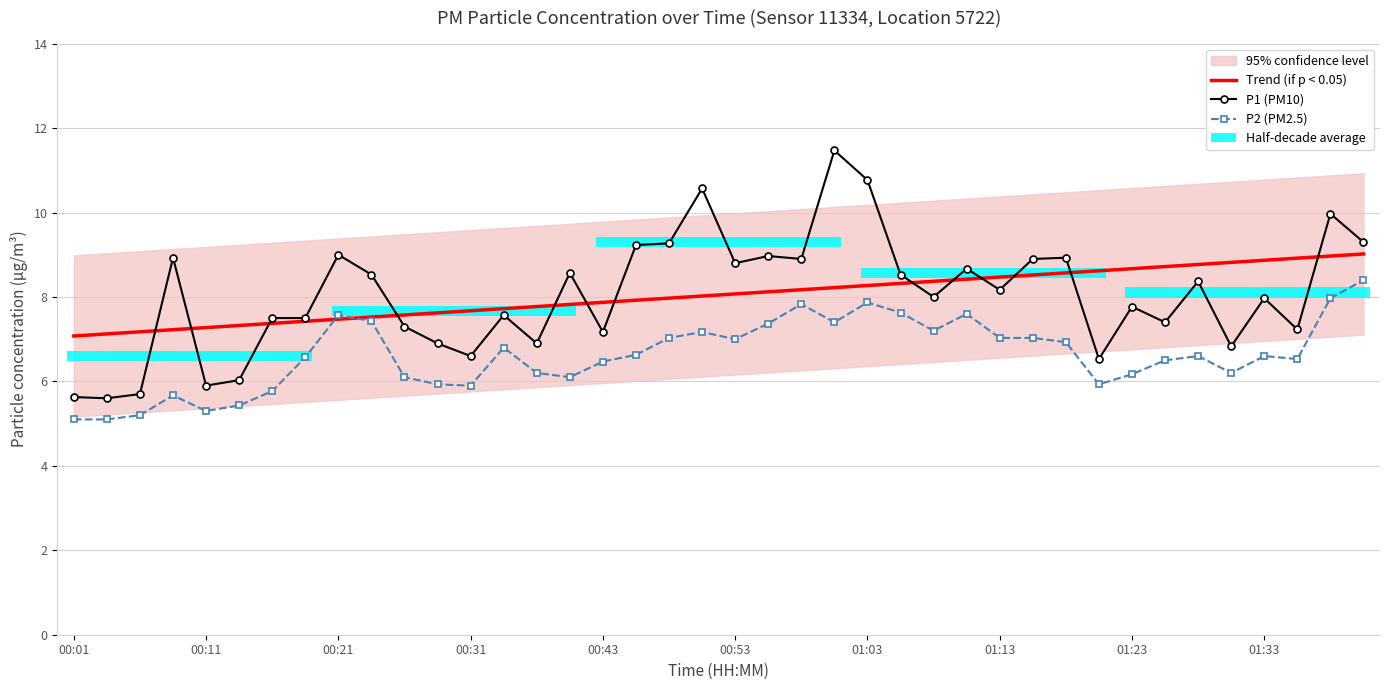

Count the number of categories in the chart.

40